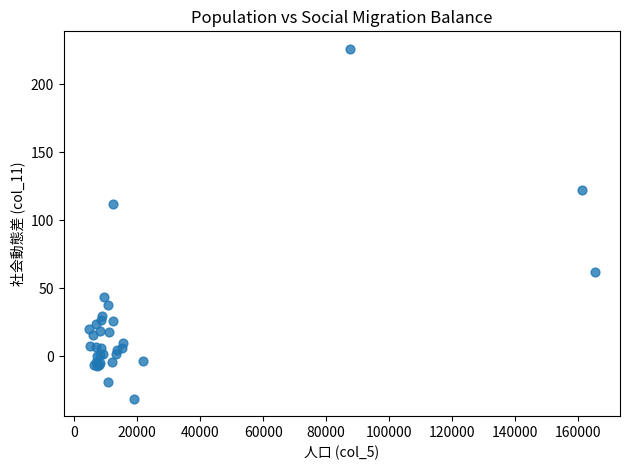

What Y value in the scatter plot is closest to 97?

112